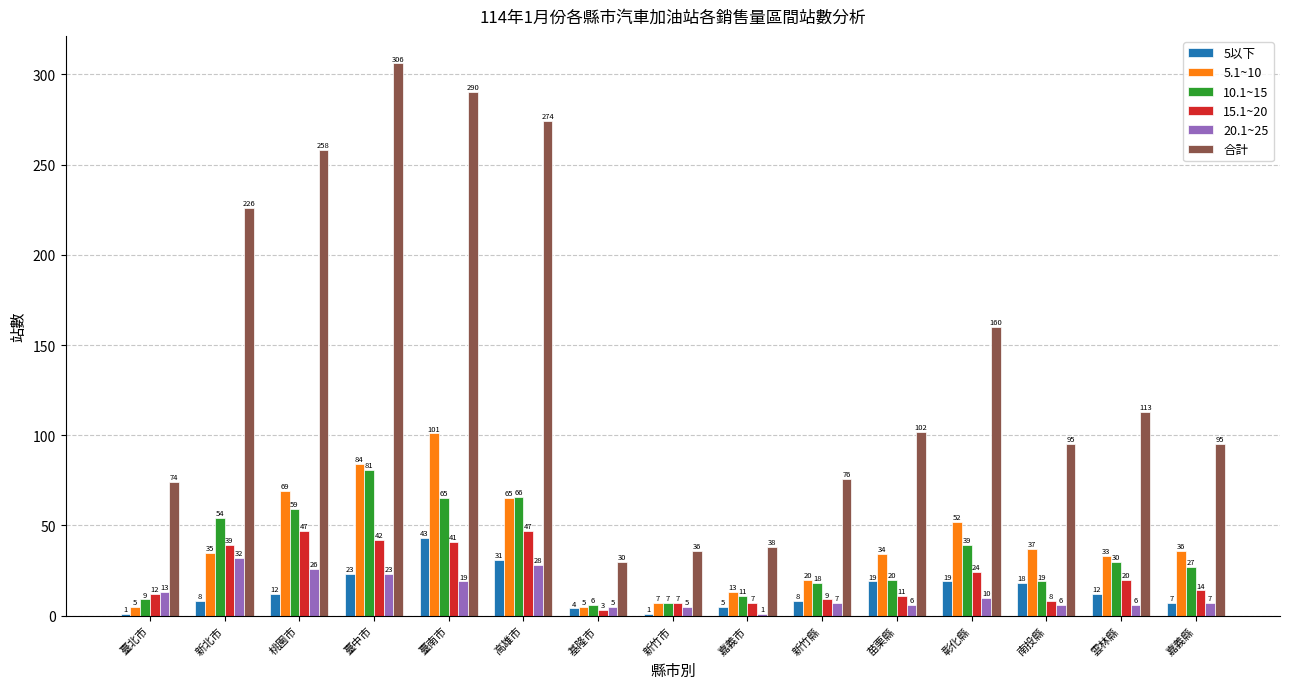

Is the value of 合計 at 臺中市 greater than the value of 20.1~25 at 苗栗縣?

Yes